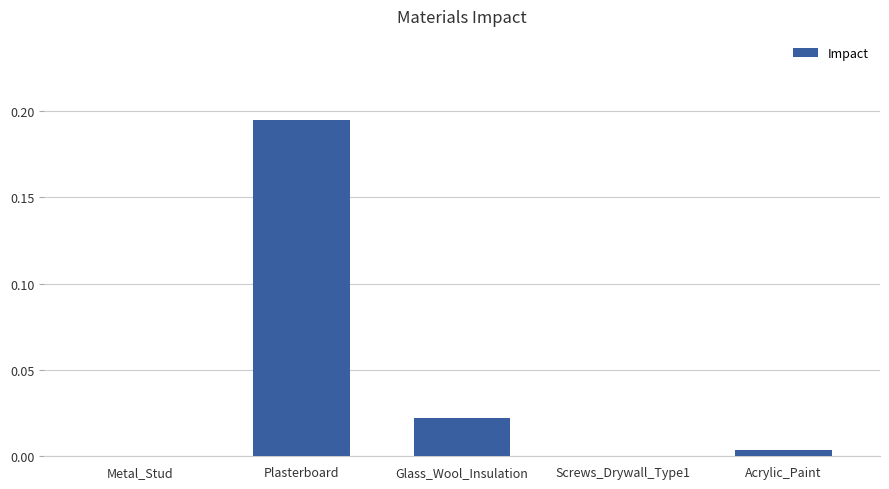

True or false: the data shows -0.1 at Screws_Drywall_Type1.

False